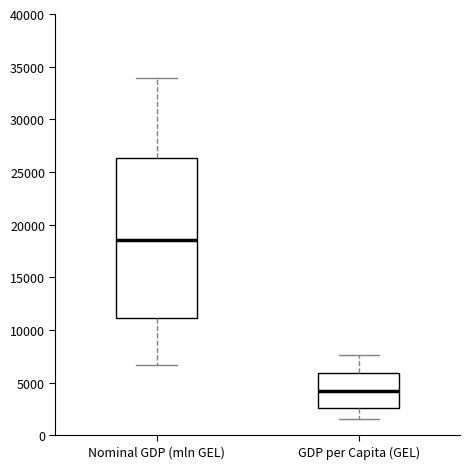

Reading left to right, read every box against the y-axis: the position of its median line, the range the box covers, and the ends of its whiskers. The values are not printed on the chart, so give them approximately, as read against the axis.

Nominal GDP (mln GEL): median 18500, box 11000 to 26500, whiskers 6500 to 34000
GDP per Capita (GEL): median 4000, box 2500 to 6000, whiskers 1500 to 7500